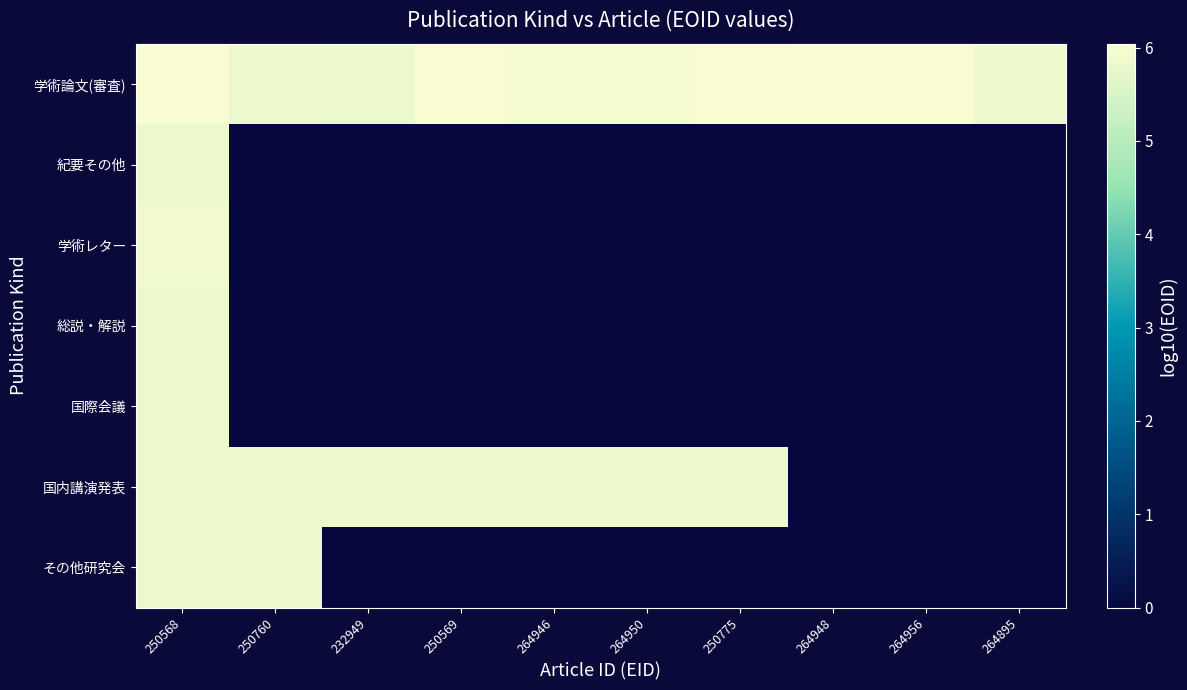

Between 250569 and 250775, which is larger?

250775